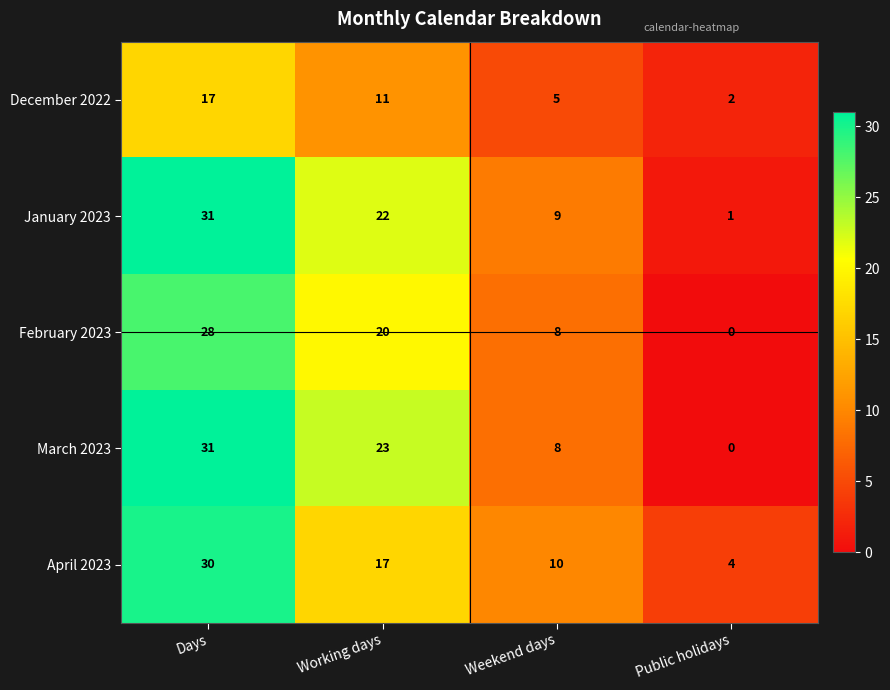

Where does the March 2023 series first go above 23?

Days